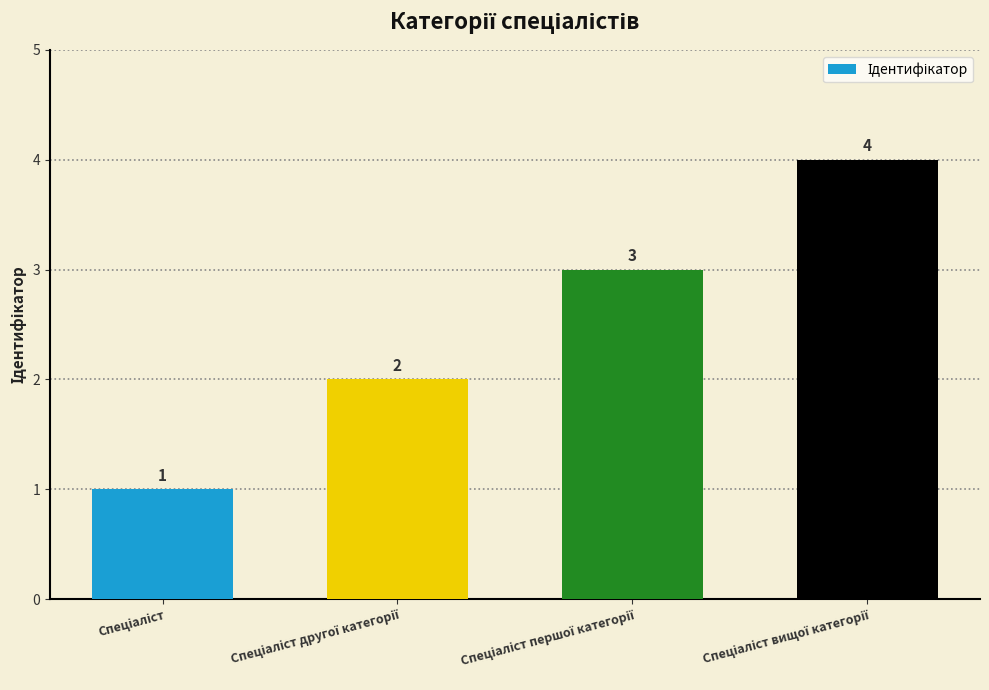

What is the difference between the maximum and minimum values?

3